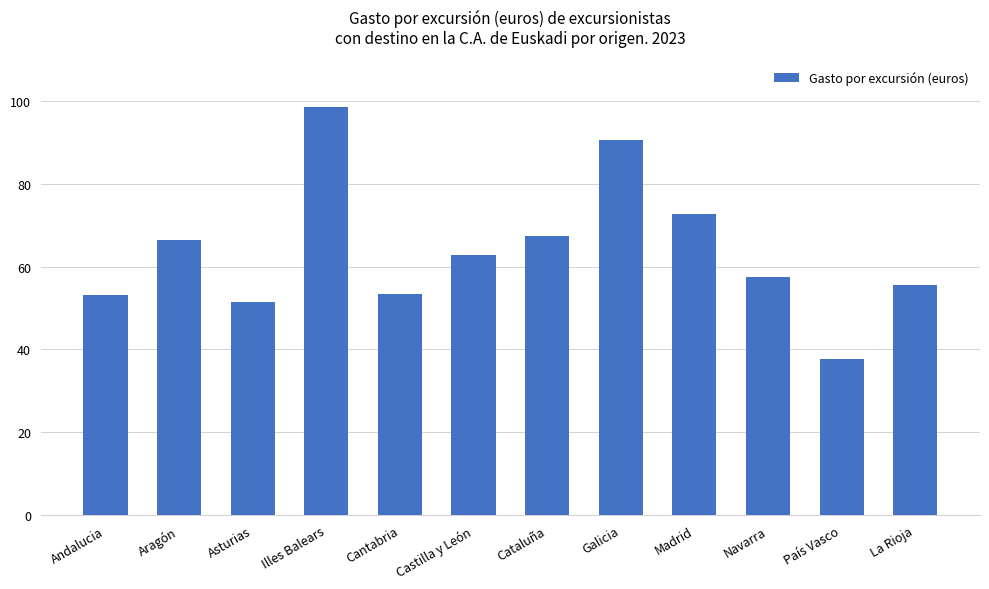

What is the value of the 7th bar from the left?

67.4